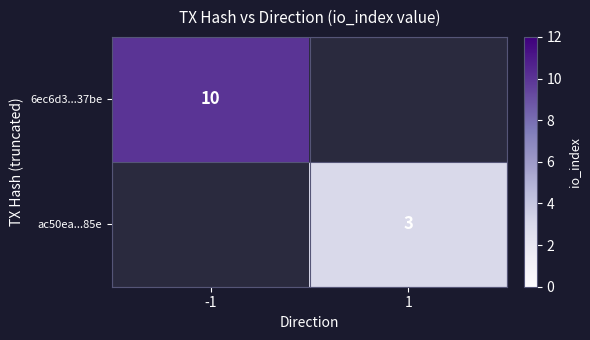

The value of ac50ea...85e at 1 is 3. True or false?

True